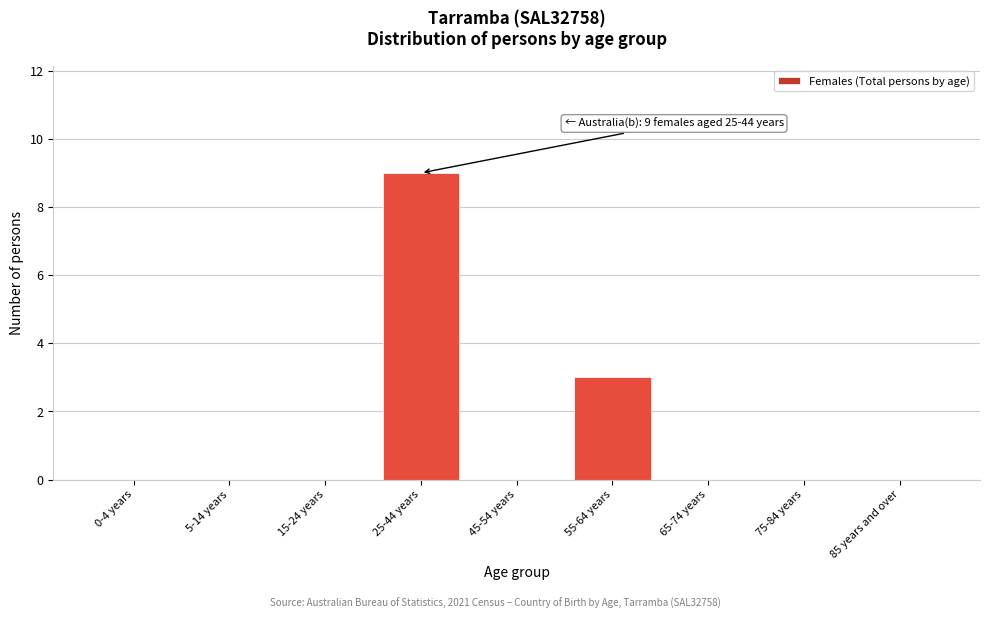

Reading left to right, transcribe all the data shown in this chart.

0-4 years=0	5-14 years=0	15-24 years=0	25-44 years=9	45-54 years=0	55-64 years=3	65-74 years=0	75-84 years=0	85 years and over=0